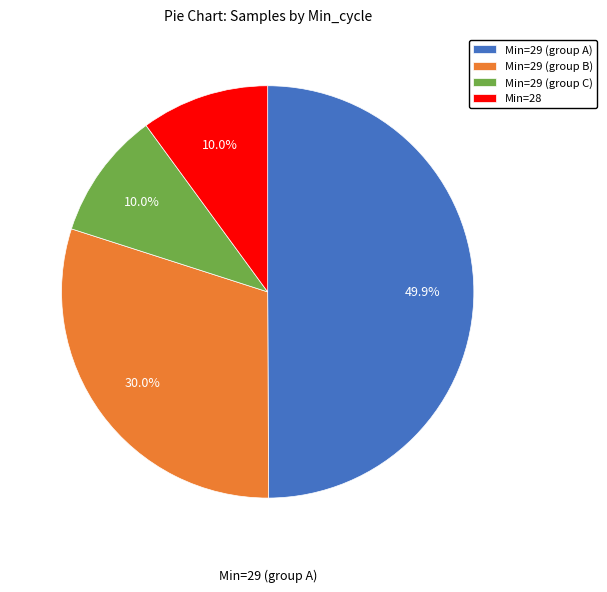

Which slice is the largest?

Min=29 (group A)